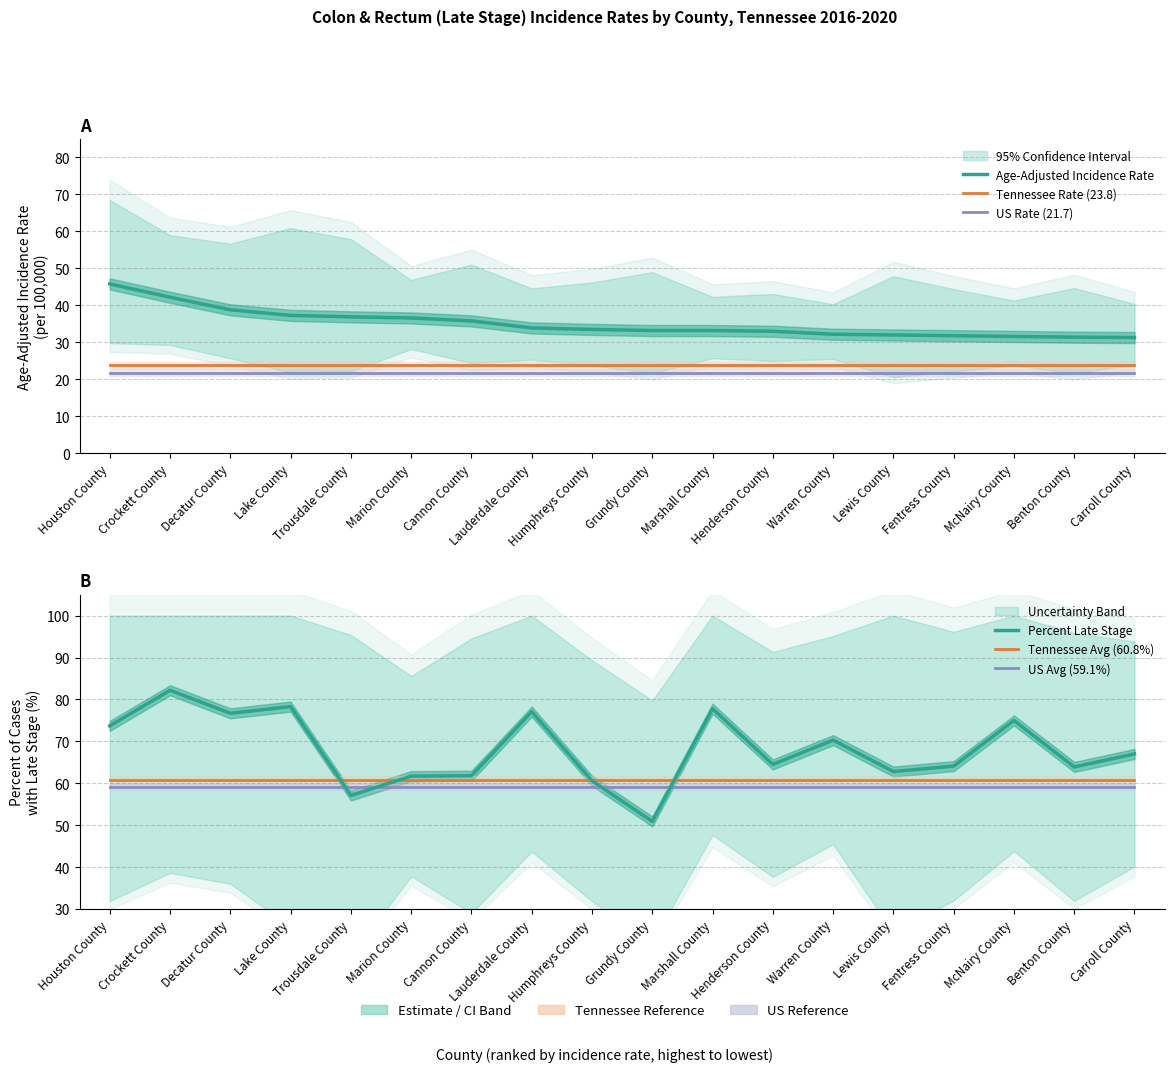

What is the label of the 2nd point from the right?

Benton County